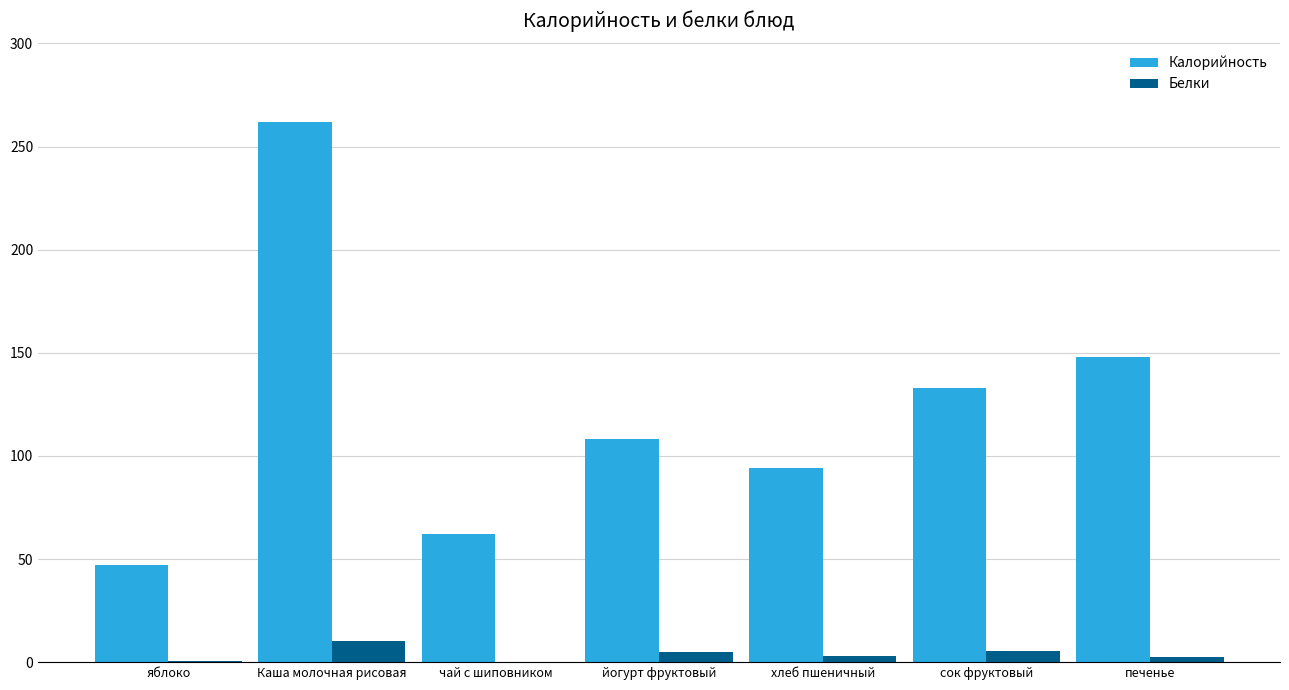

Between хлеб пшеничный and сок фруктовый, which series saw the biggest shift?

Калорийность